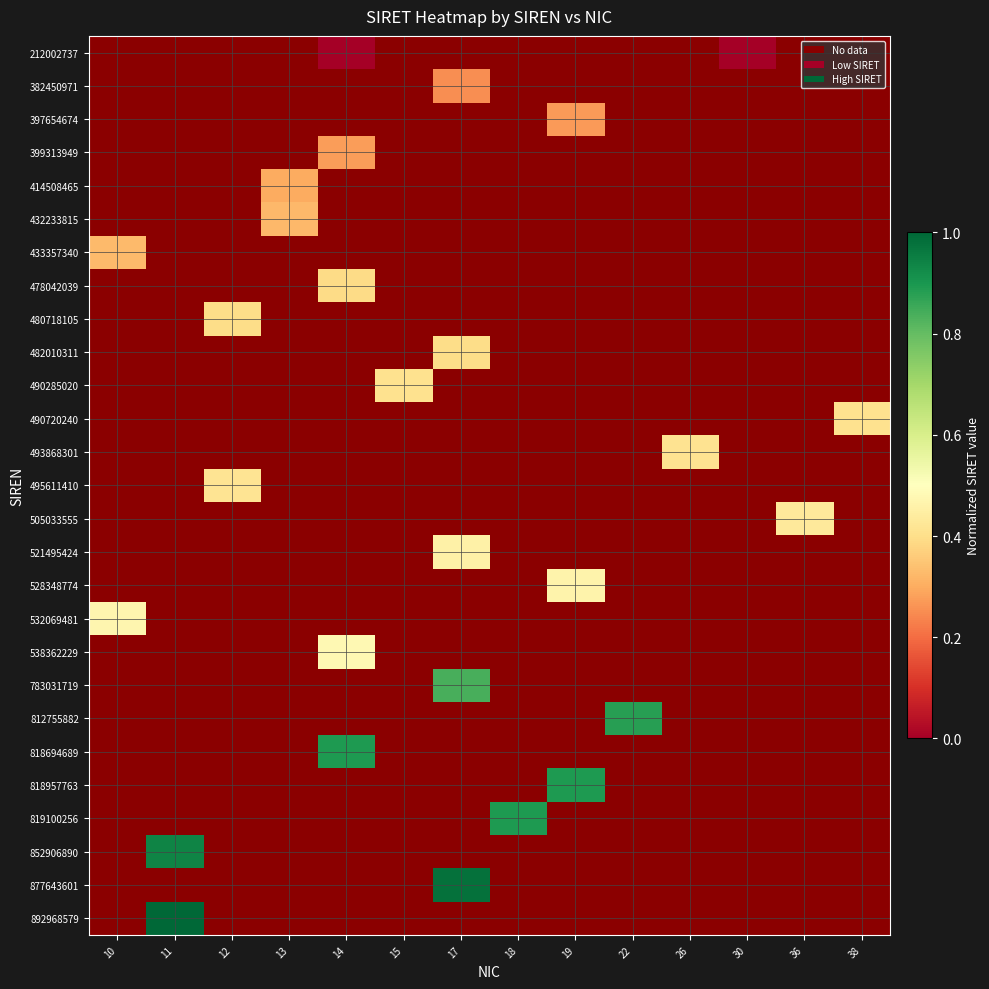

Which category has the highest value across all series?

11